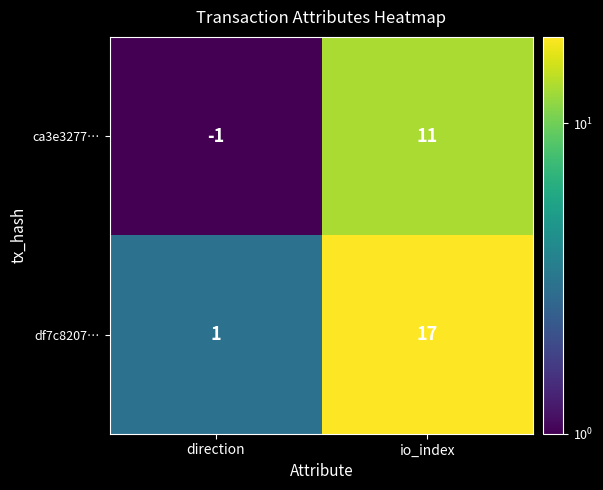

List the series in order of their overall mean, lowest first.

ca3e3277…, df7c8207…